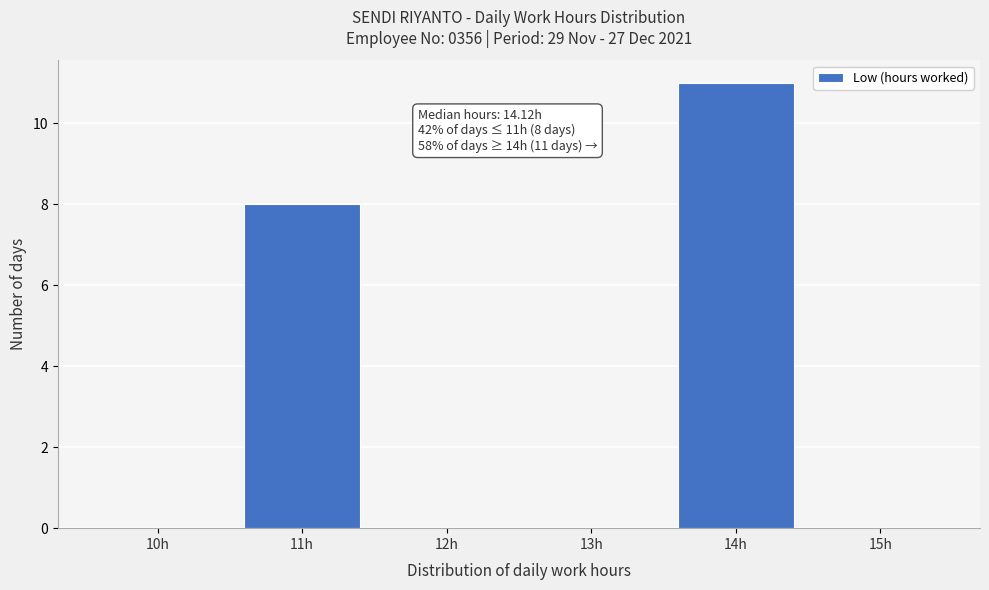

Reading right to left, extract all data points from this chart.

15h=0	14h=11	13h=0	12h=0	11h=8	10h=0